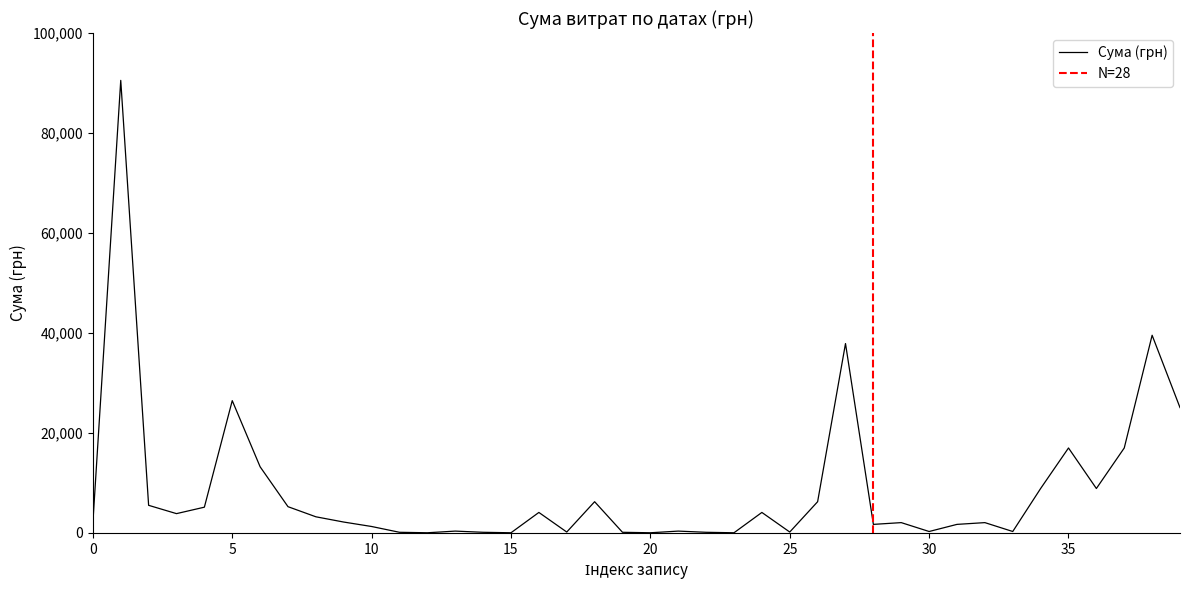

What is the maximum value shown in the chart?

90526.3